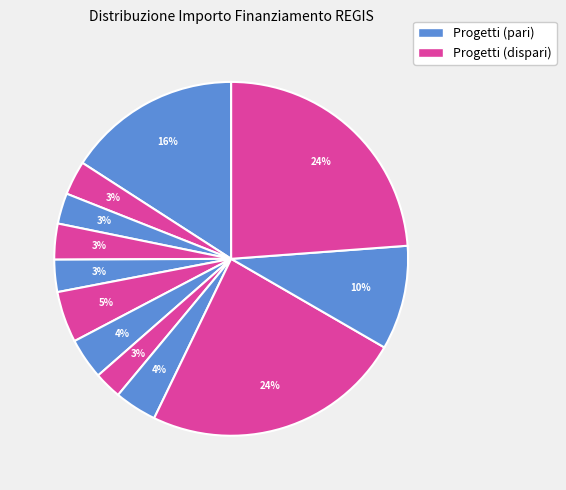

How many slices are in this pie chart?

12